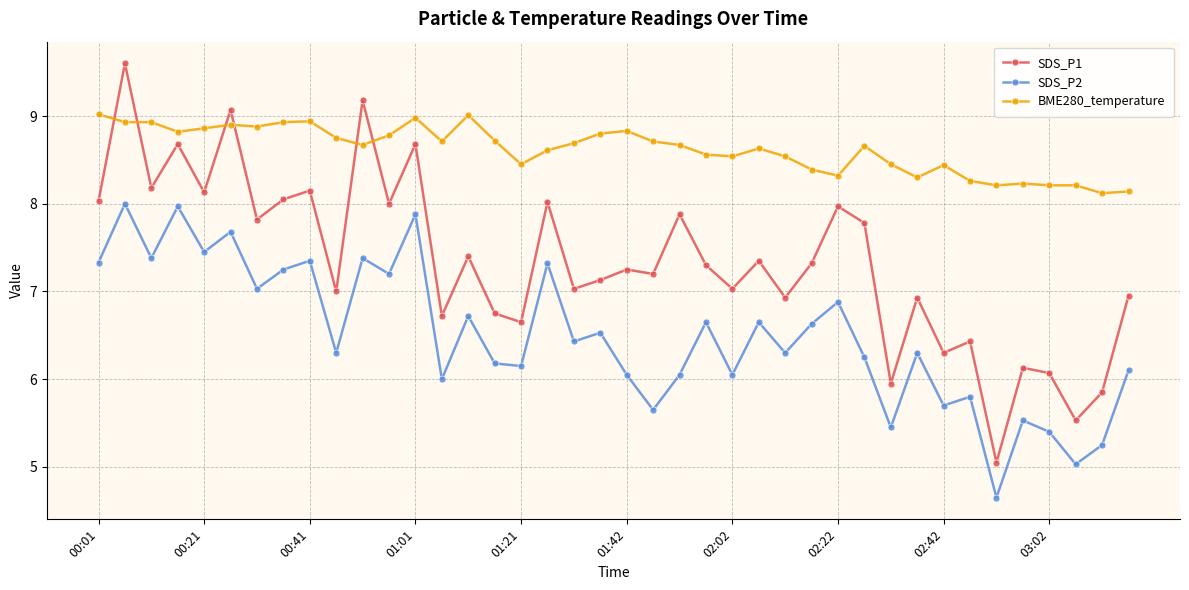

What is the difference between the maximum and minimum values in the BME280_temperature series?

0.9